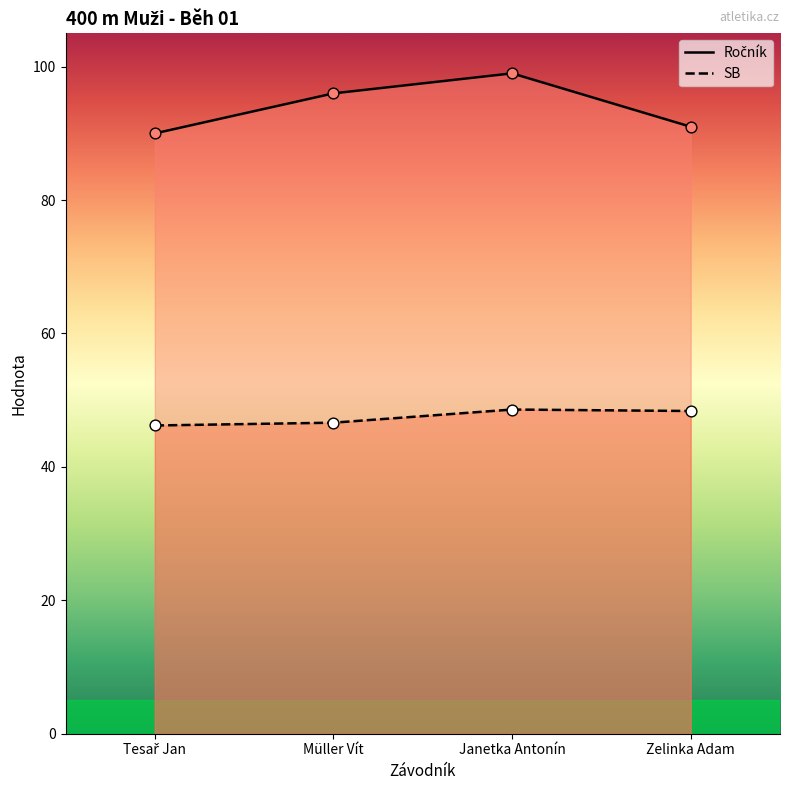

Which series contains the highest Y value?

Ročník